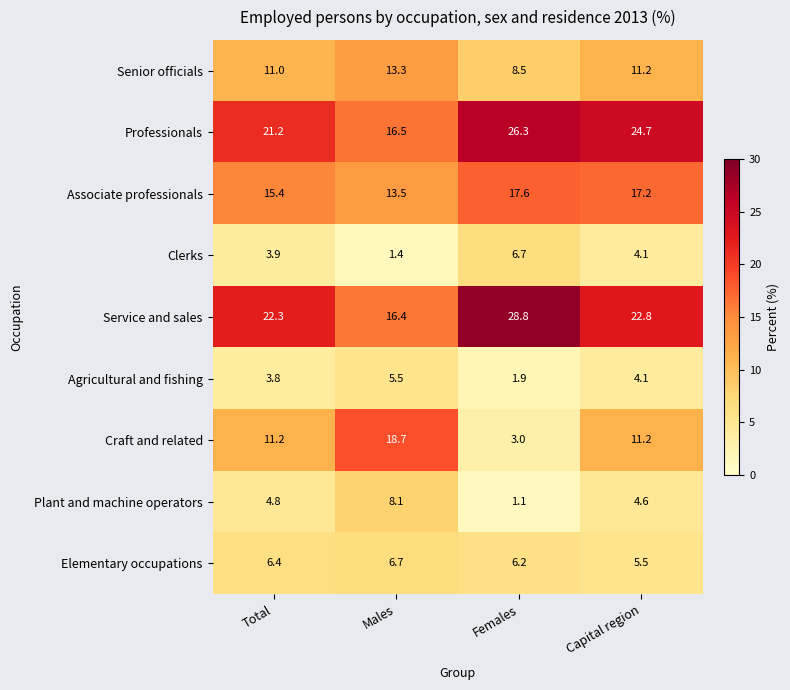

What is the maximum value for Senior officials?

13.3